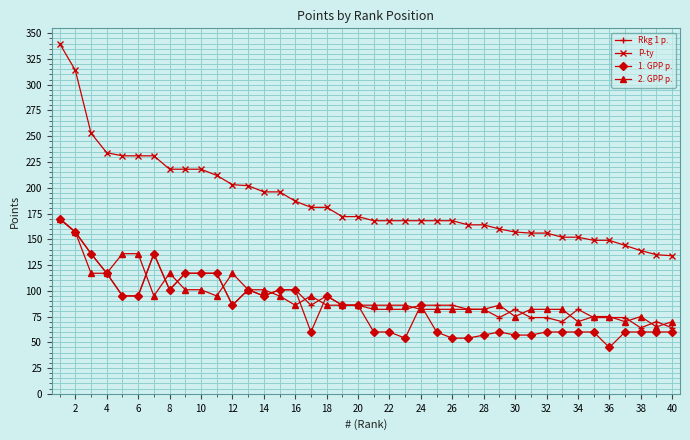

What is the smallest value displayed?

45